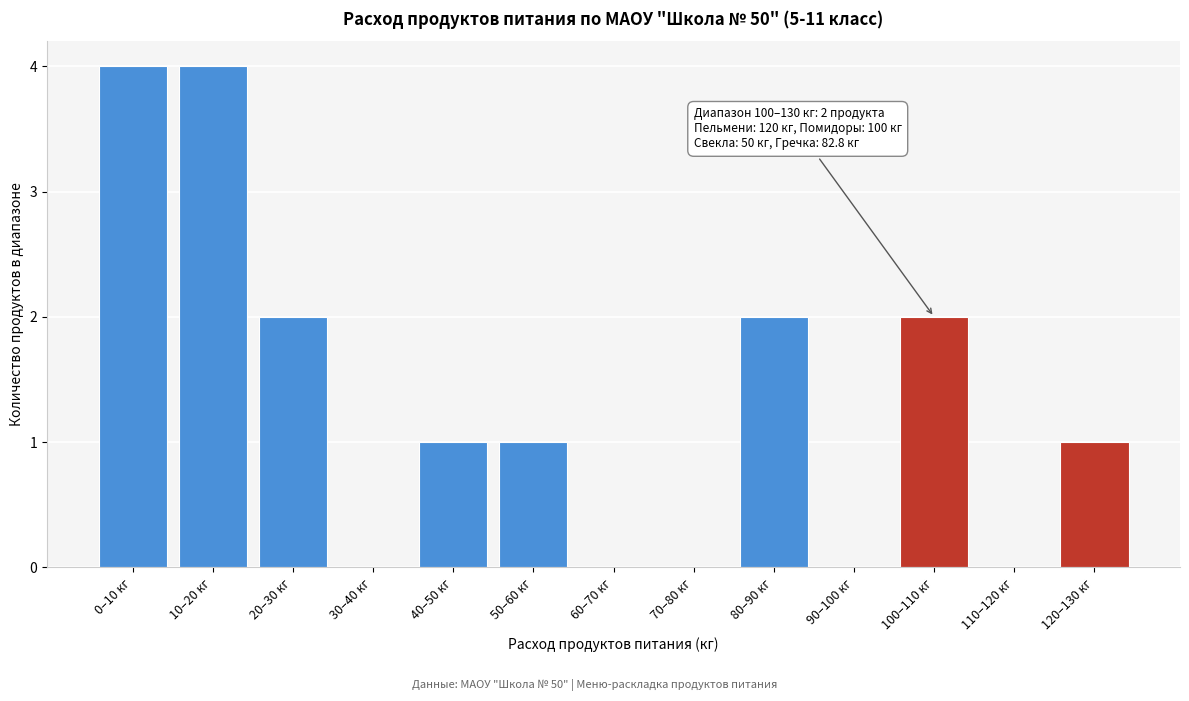

Reading left to right, list all the values displayed in this chart.

0–10 кг=4	10–20 кг=4	20–30 кг=2	30–40 кг=0	40–50 кг=1	50–60 кг=1	60–70 кг=0	70–80 кг=0	80–90 кг=2	90–100 кг=0	100–110 кг=2	110–120 кг=0	120–130 кг=1